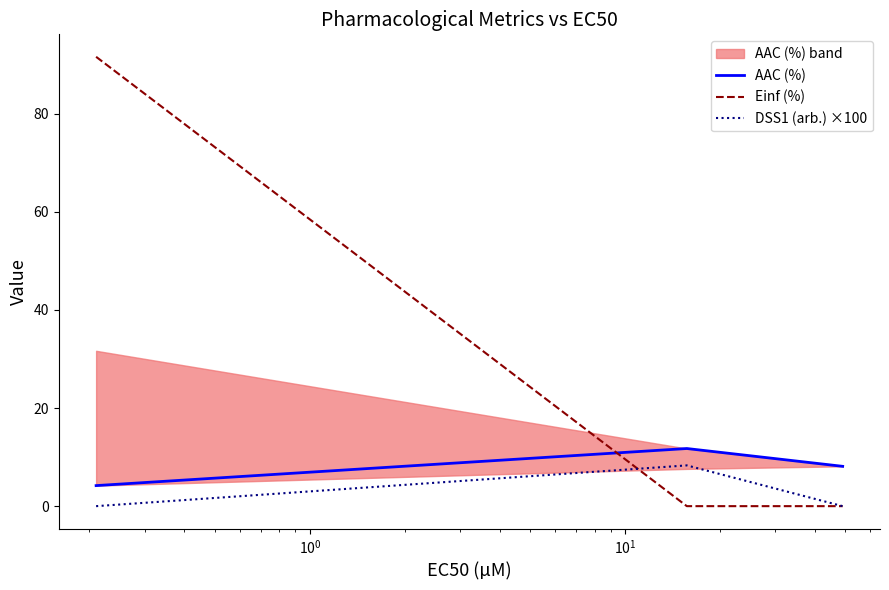

List the series in order of their peak value, highest first.

Einf (%), AAC (%), DSS1 (arb.) ×100